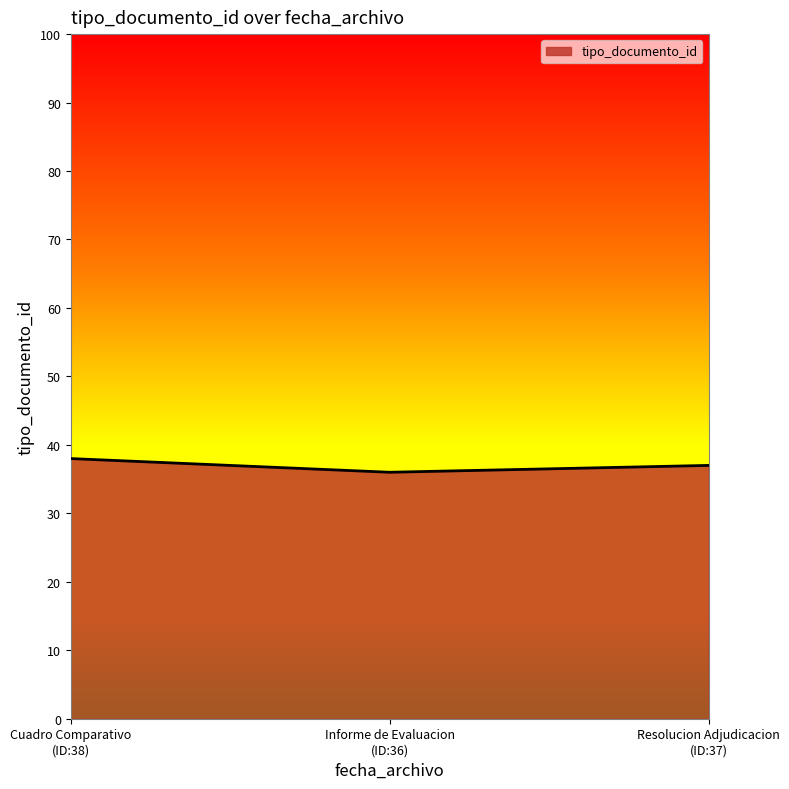

What is the average value?

37